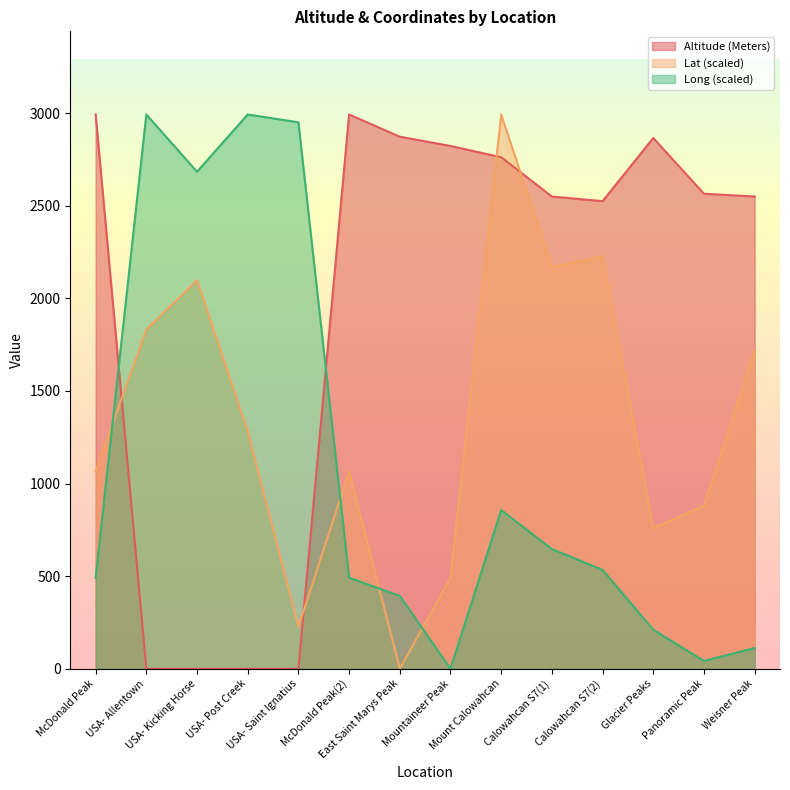

What is the label of the 8th point from the left?

Mountaineer Peak